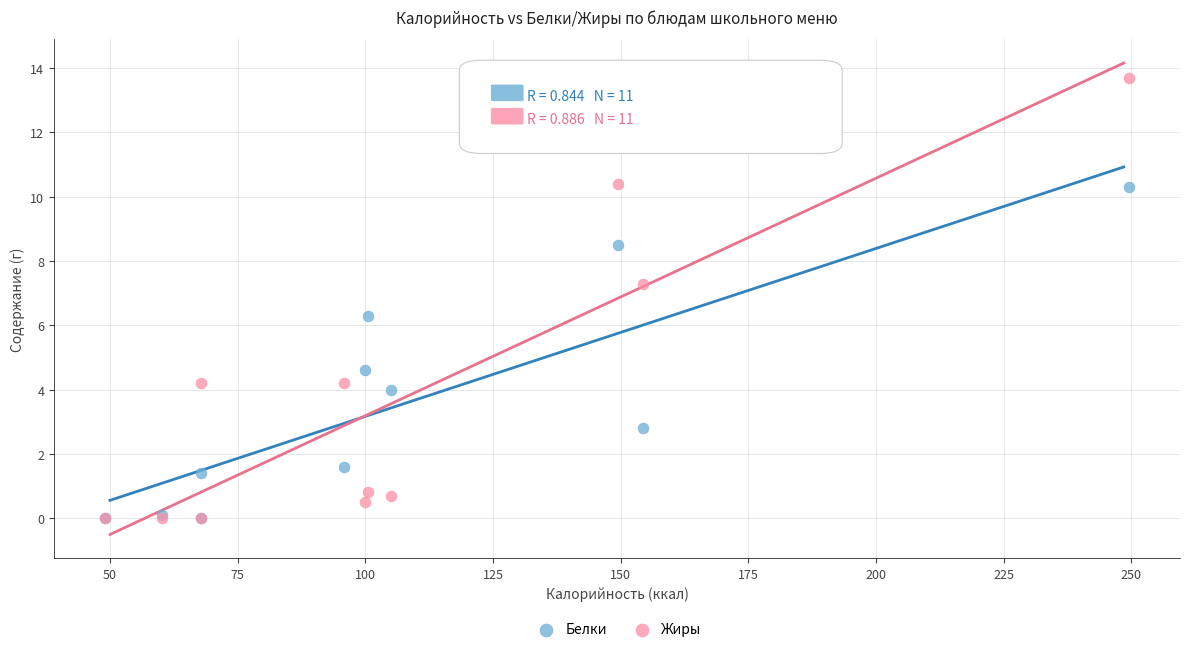

In the Белки series, what Y value is closest to 5?

4.6